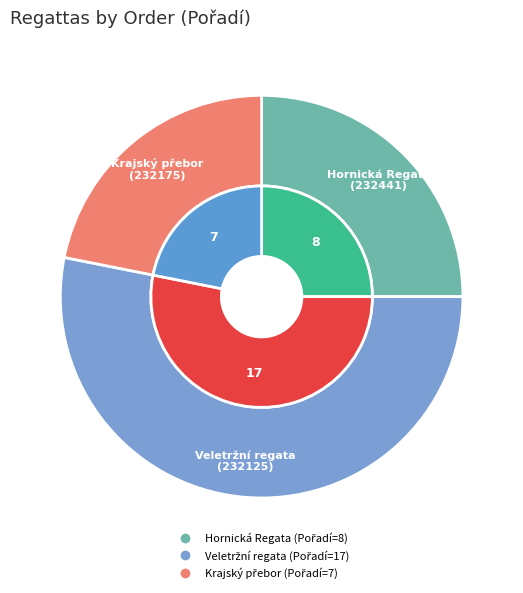

To the nearest percent, what is the difference between the 232441 and 232125 slice percentages?

28%